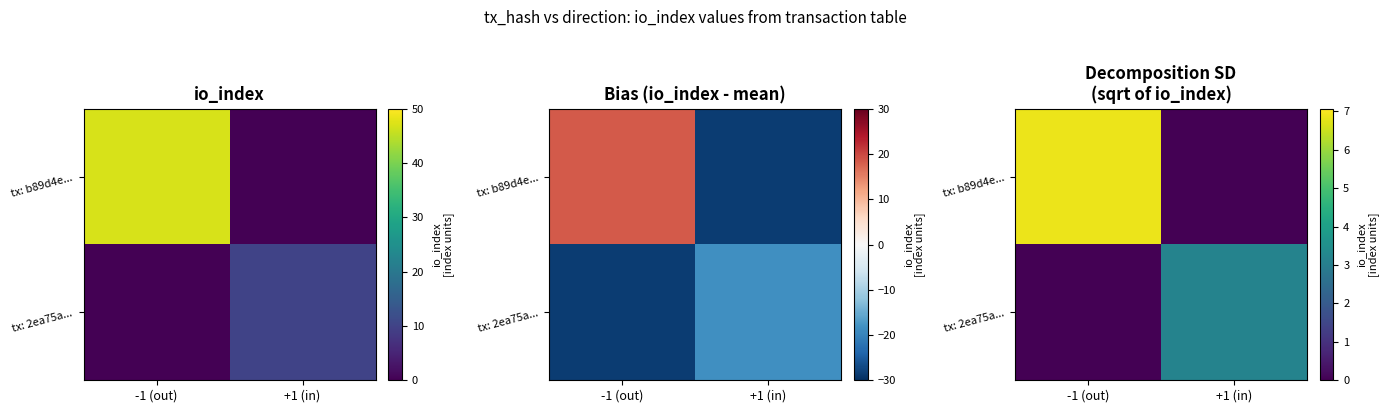

What is the total value across all series at +1 (in)?

3.2